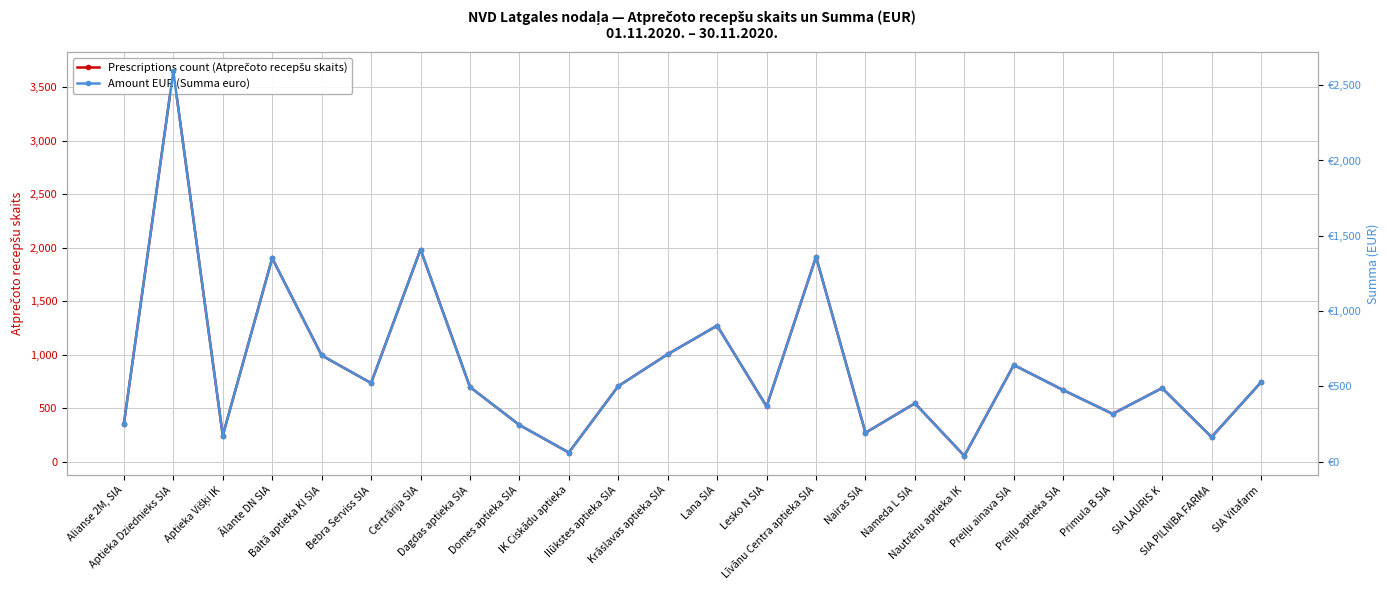

What is the total value across all series at Nautrēnu aptieka IK?

92.3